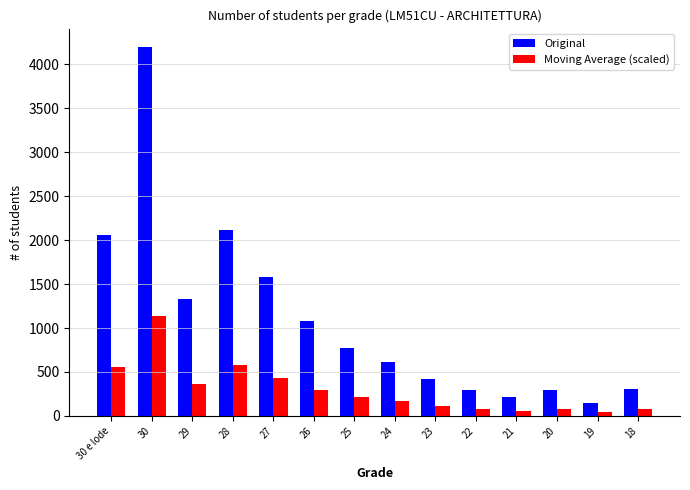

At which category is the sum across all series the highest?

30